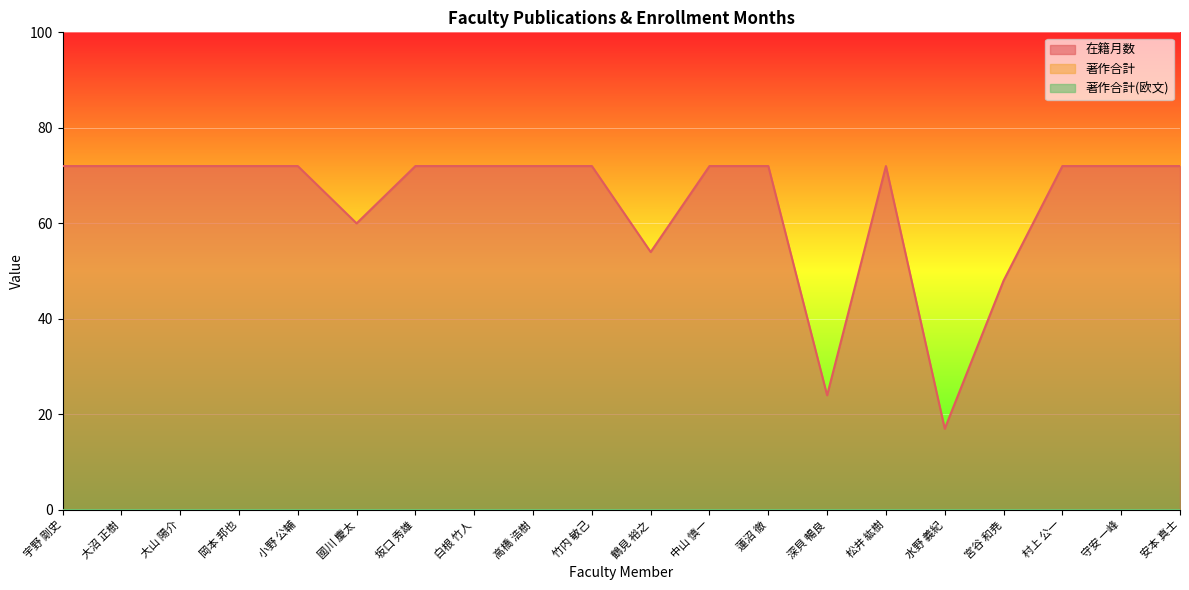

How many distinct data groups are displayed?

3